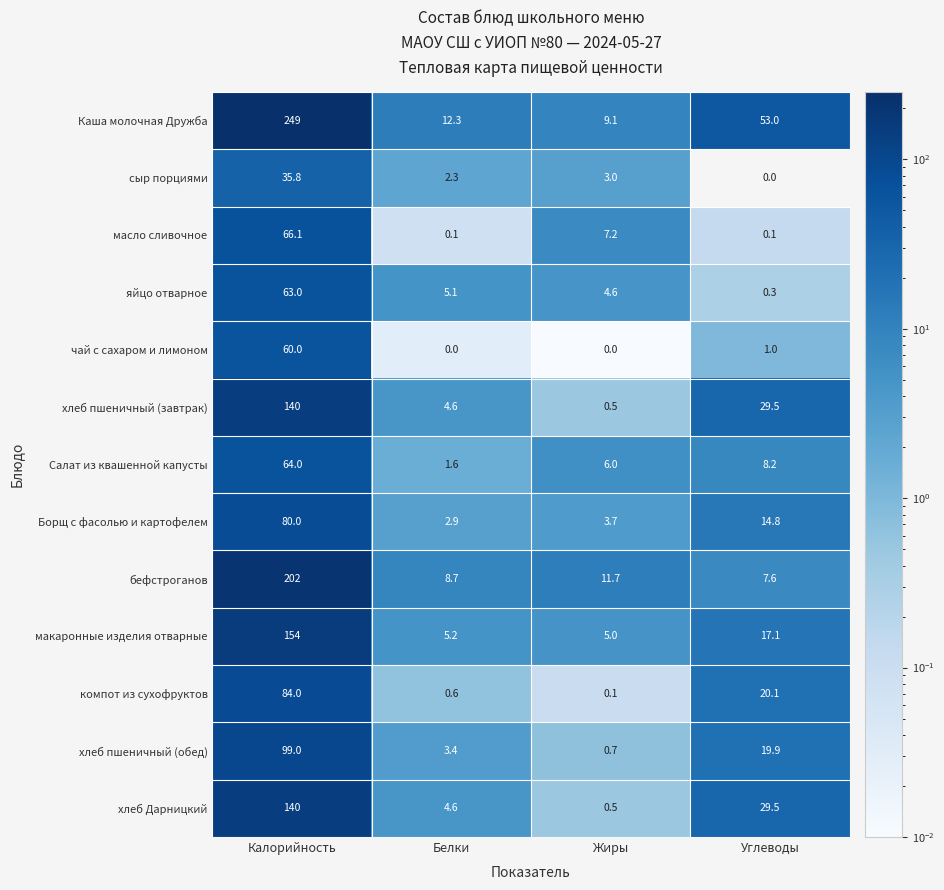

At which label does яйцо отварное reach its peak?

Калорийность